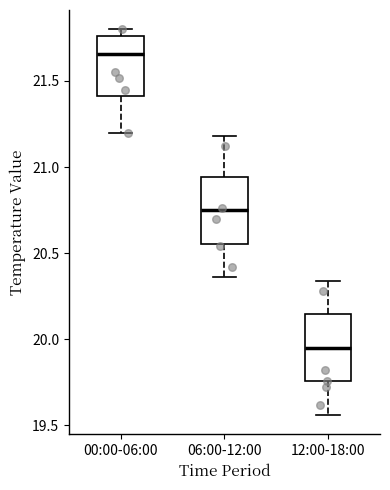

Reading left to right, transcribe this box plot: for each box, give where its median line is, the range the box spans, and where its two whiskers end, as read against the y-axis. The values are not printed on the chart, so give them approximately, as read against the axis.

00:00-06:00: median 21.65, box 21.40 to 21.75, whiskers 21.20 to 21.80
06:00-12:00: median 20.75, box 20.55 to 20.95, whiskers 20.35 to 21.20
12:00-18:00: median 19.95, box 19.75 to 20.15, whiskers 19.55 to 20.35